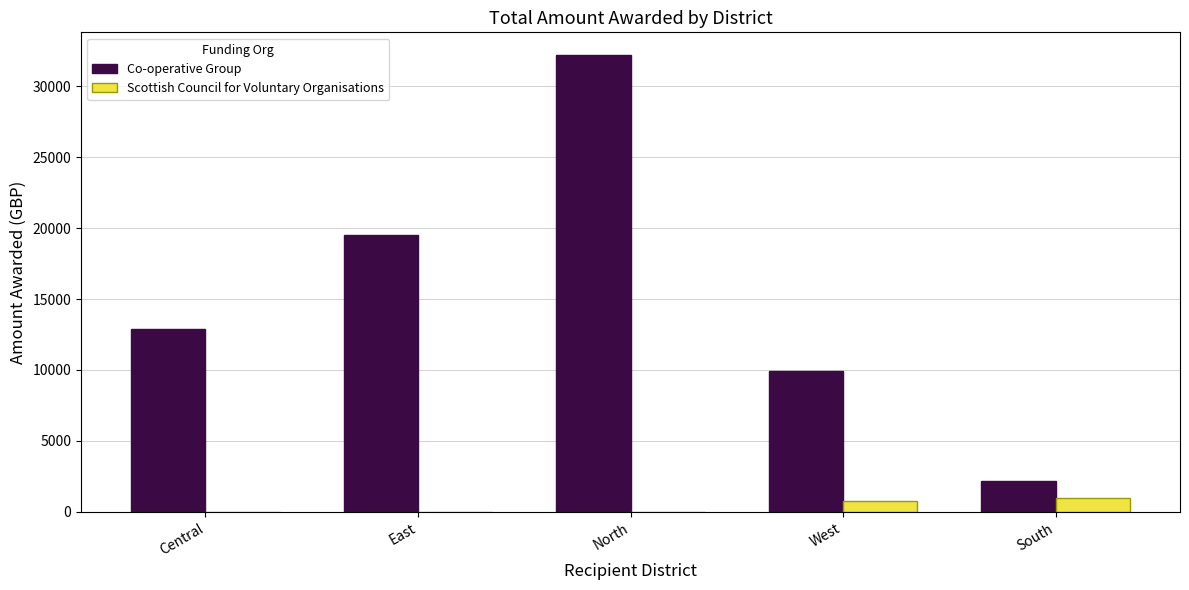

How many data points in Co-operative Group are above 12892?

3